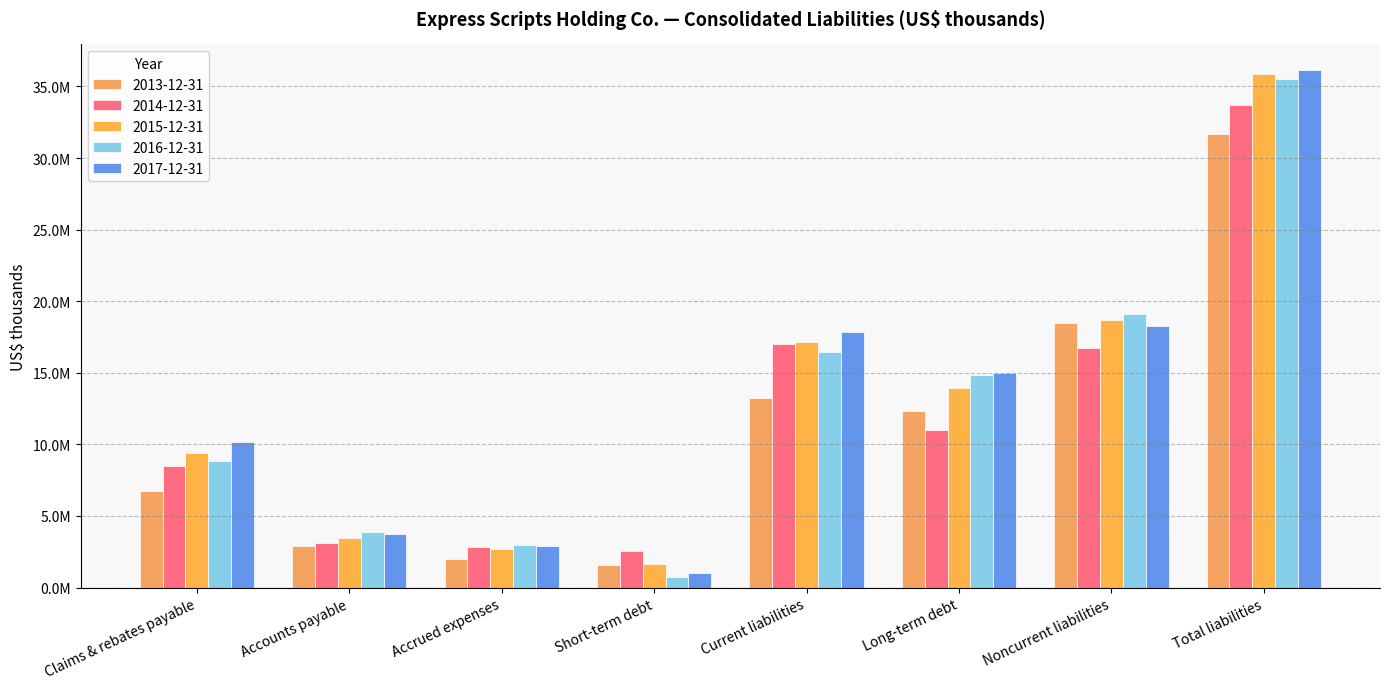

Are the bars grouped side by side (vs. stacked)?

Yes